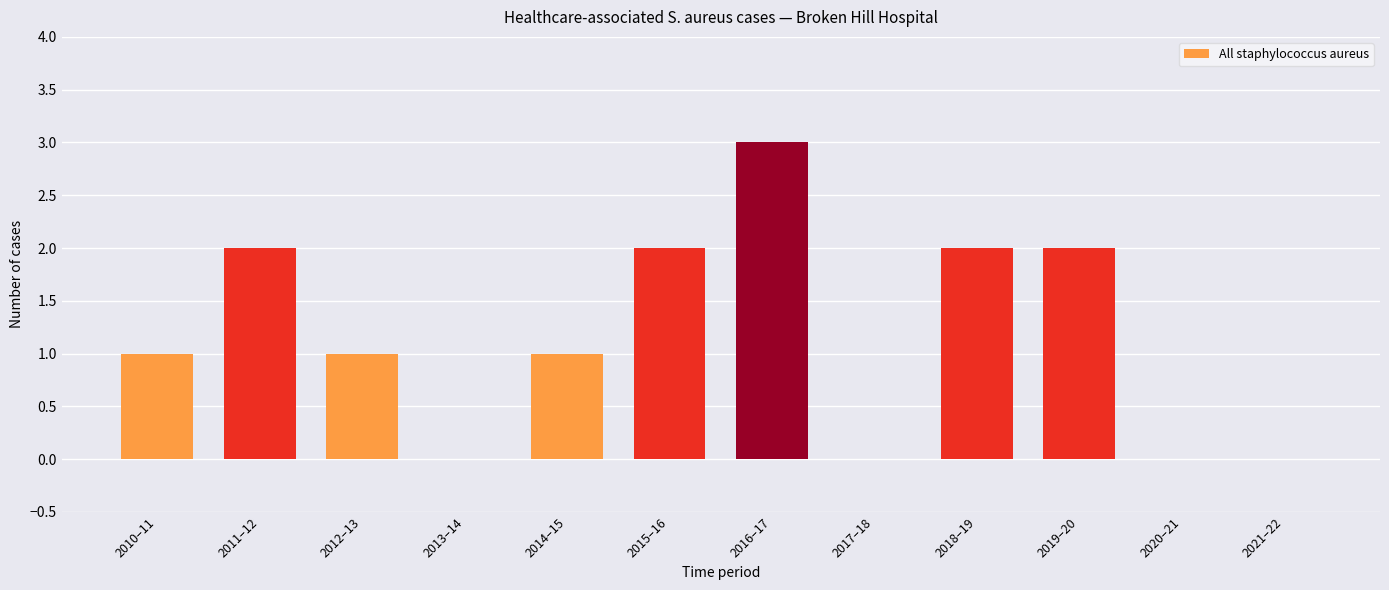

What is the change in value from 2014–15 to 2015–16?

+1